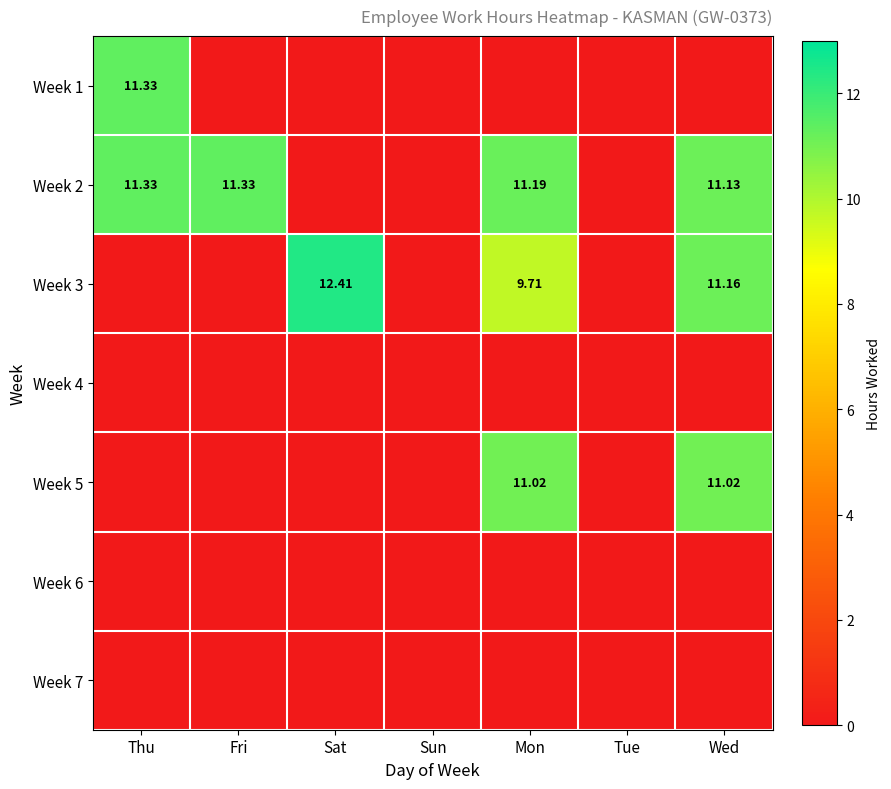

Is the value of Week 2 at Wed greater than the value of Week 5 at Sat?

Yes